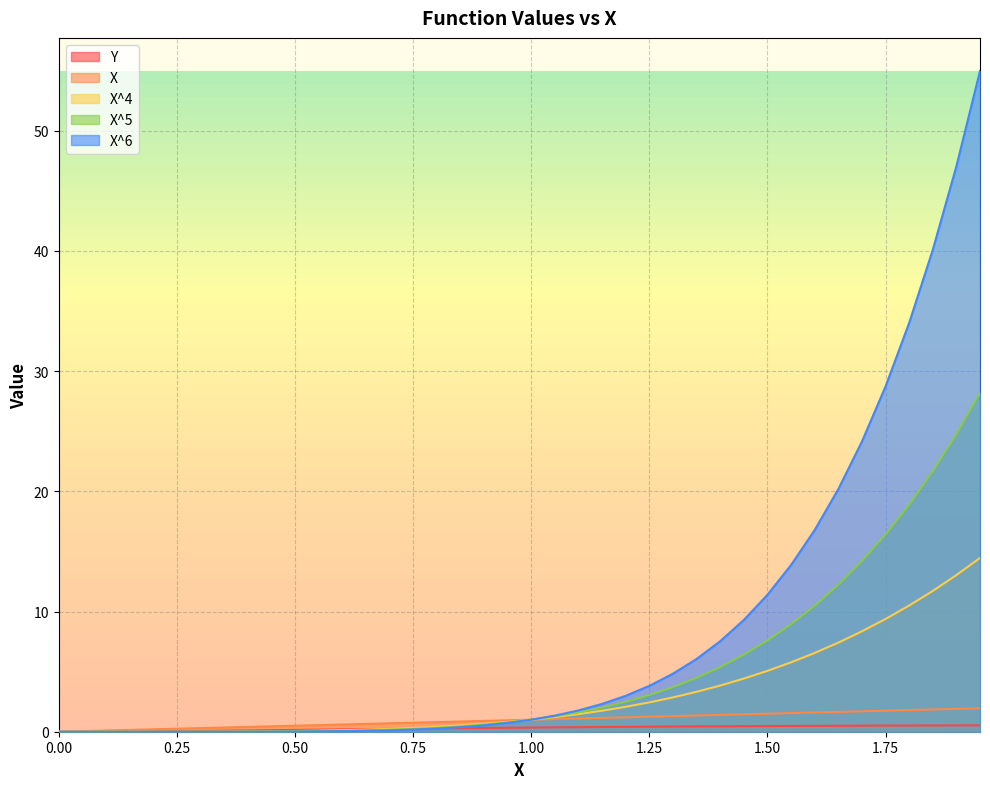

Which series has the largest range (max minus min)?

X^6